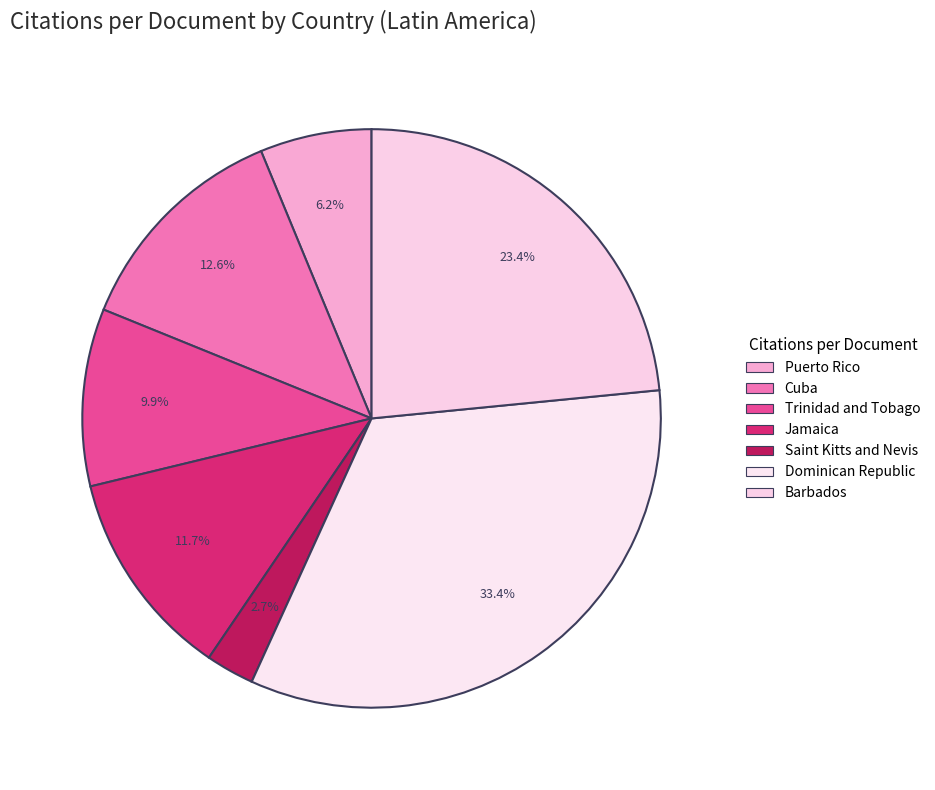

Count the number of slices in the pie.

7